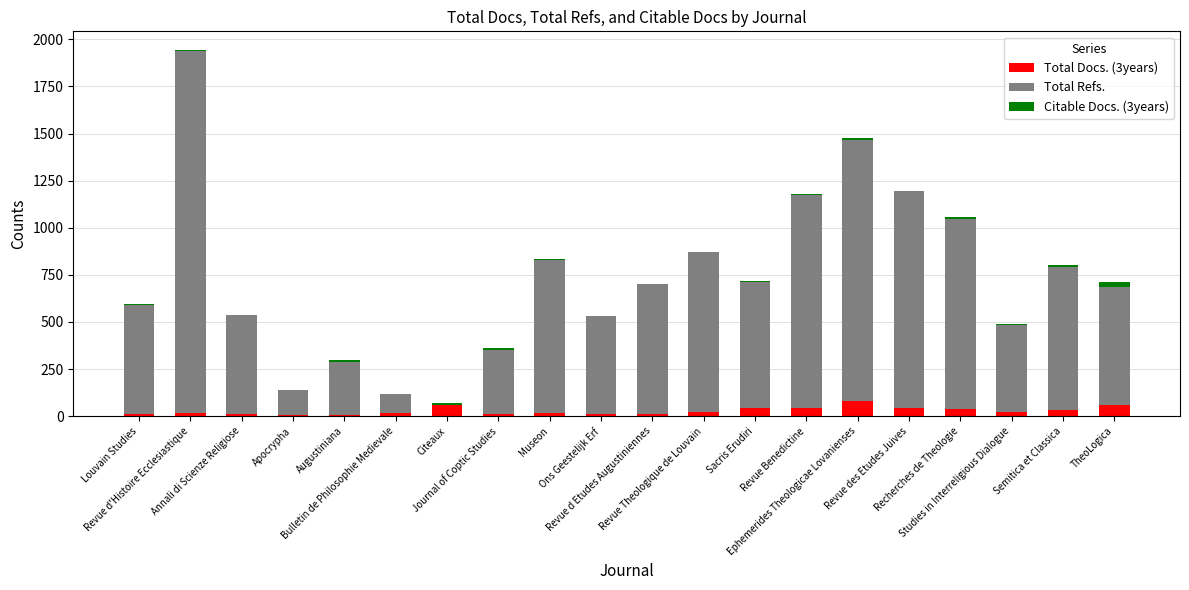

Are the bars grouped side by side (vs. stacked)?

No